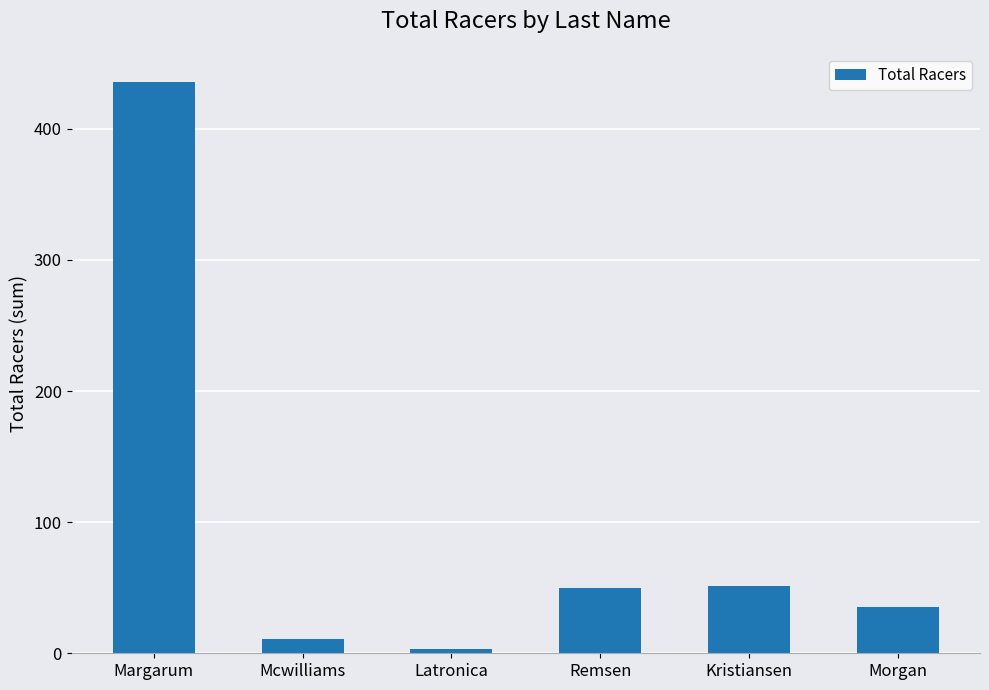

Is it true that the value at Margarum is 665?

False